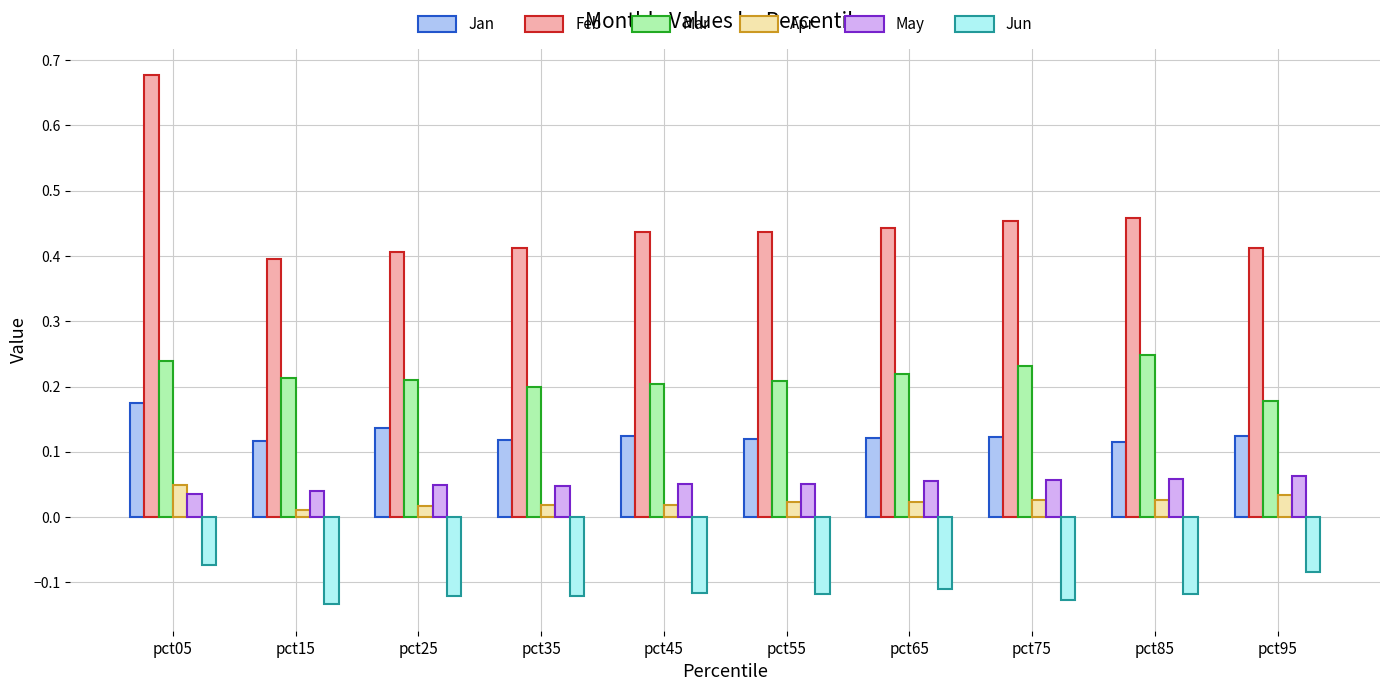

How many May values are between 0 and 1?

10